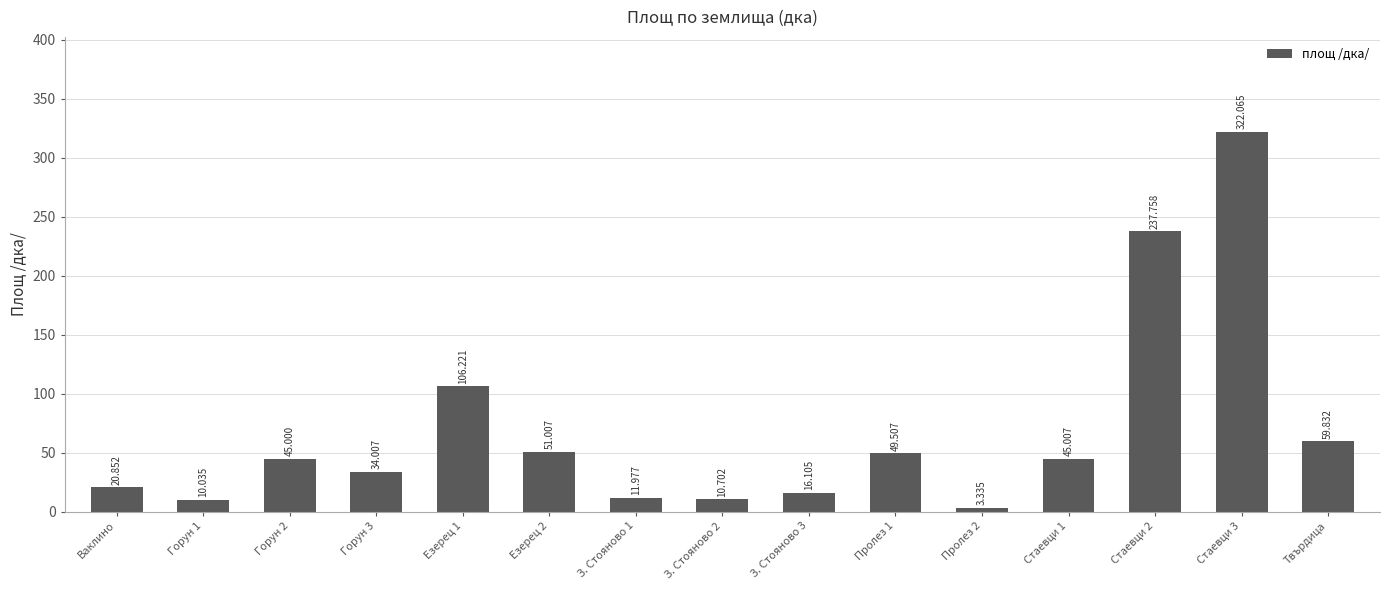

How many bars are there in total?

15